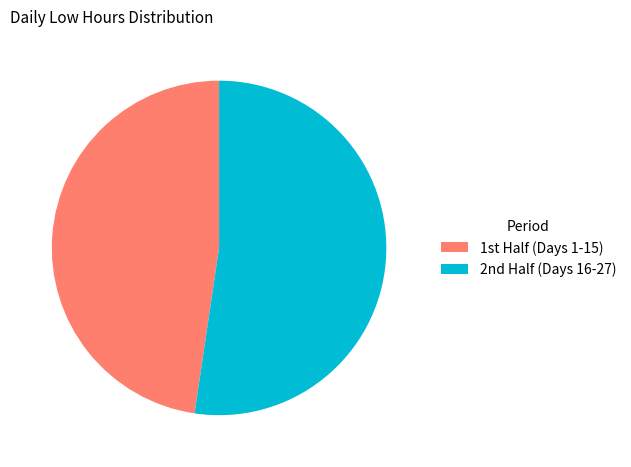

Does any single category account for the majority?

Yes